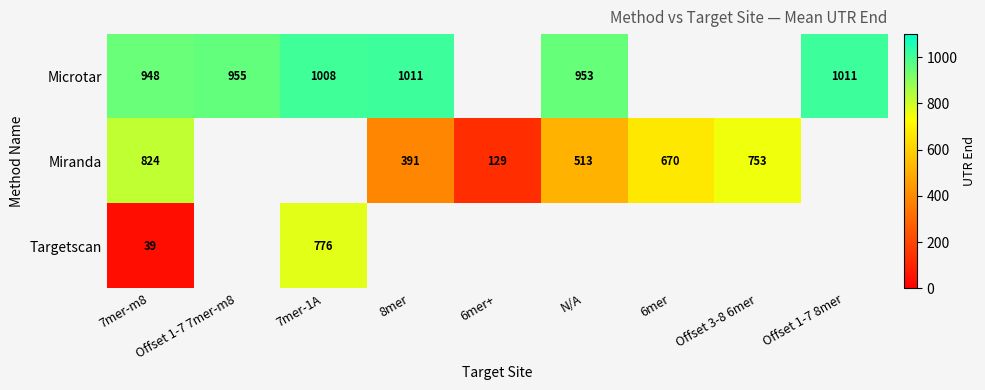

The Microtar series shows 1493 at Offset 1-7 7mer-m8. True or false?

False